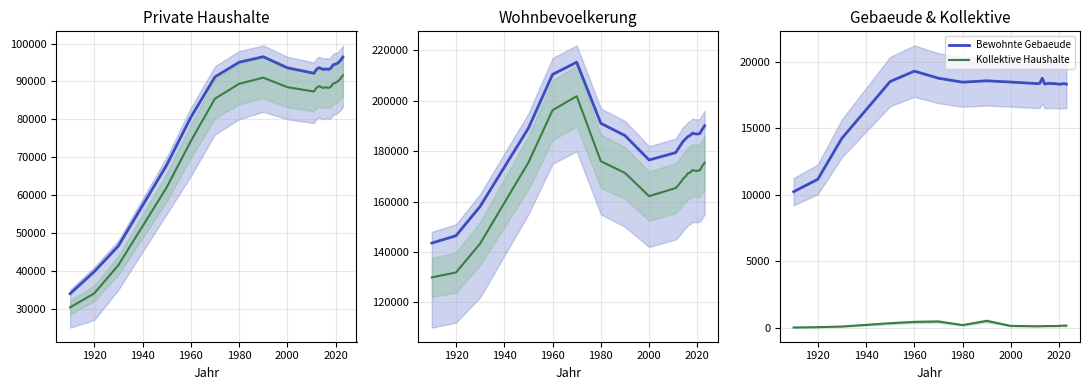

True or false: Kollektive Haushalte and Bewohnte Gebaeude intersect in this chart.

False